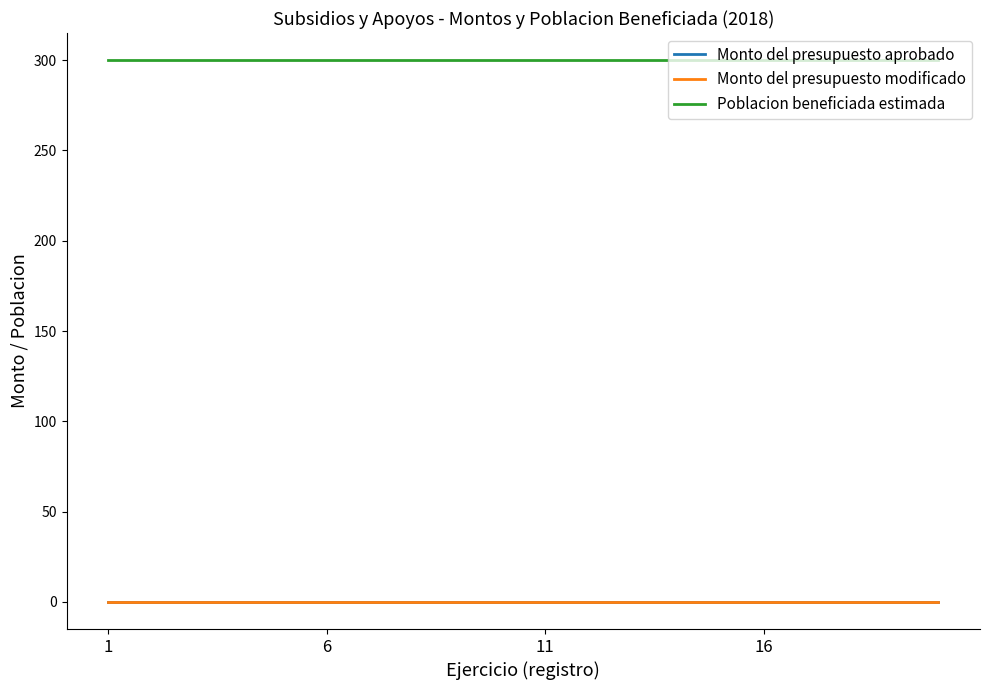

At how many categories does at least one series exceed 80?

20